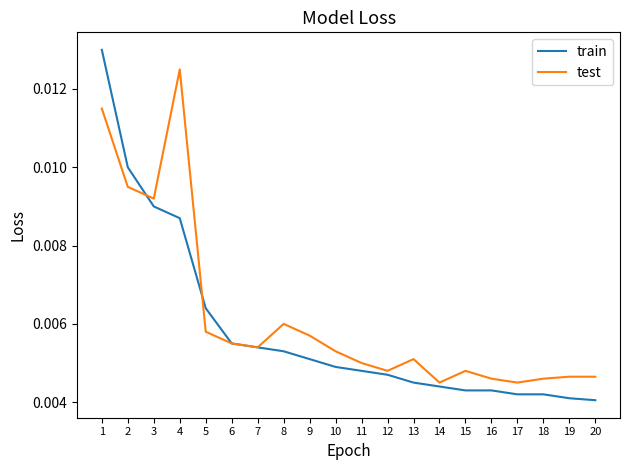

What are all the series names shown in the legend?

train, test